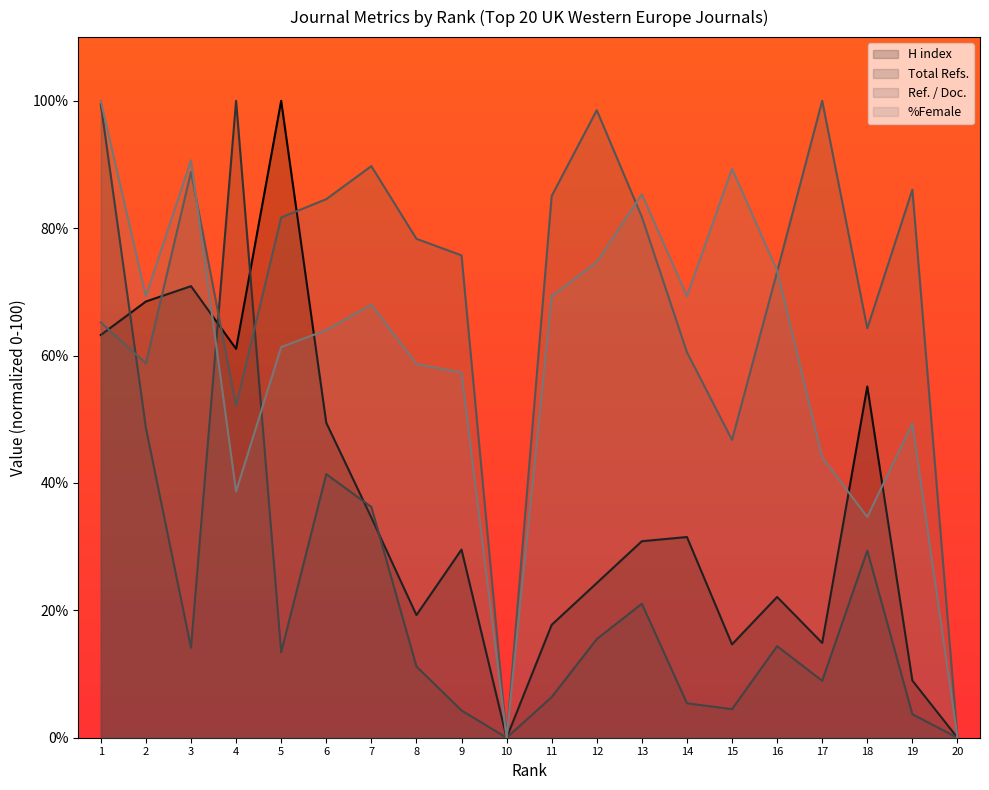

Does the chart have visible grid lines?

No